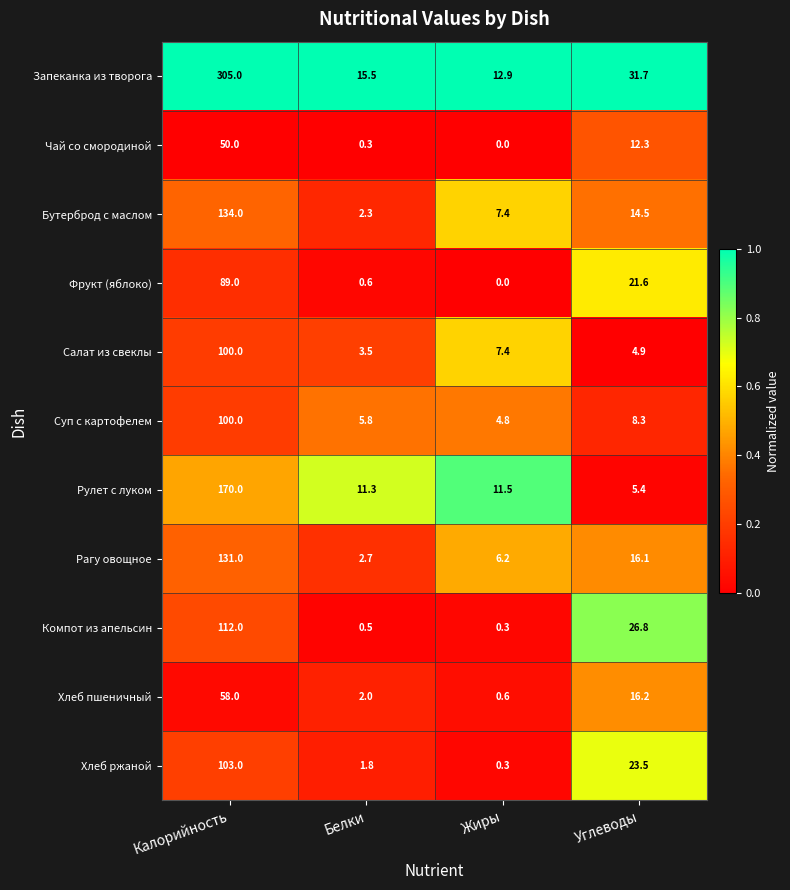

What is the difference between the Компот из апельсин values at Калорийность and Жиры?

111.7